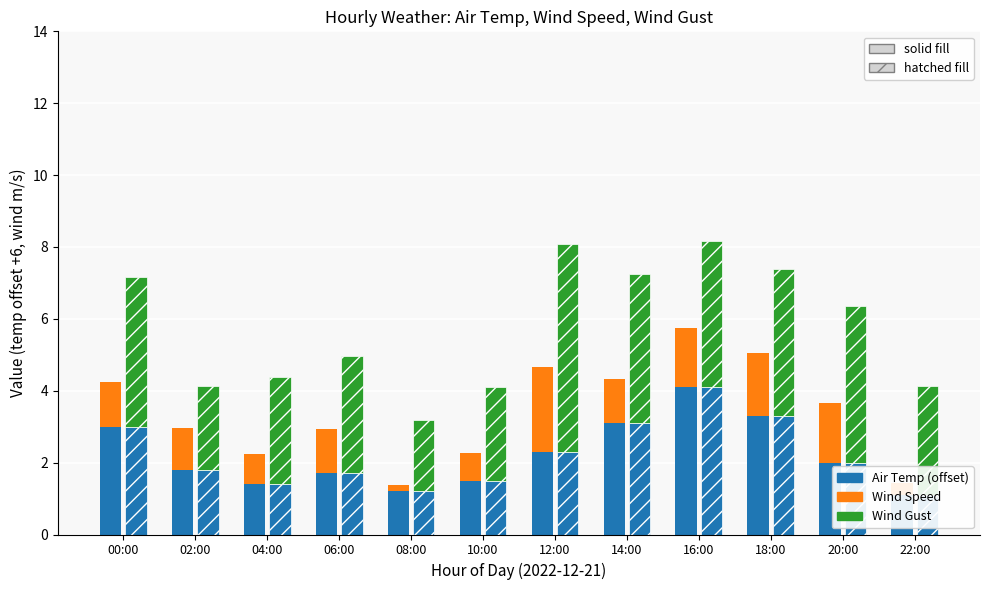

What is the label of the 11th bar from the right?

02:00